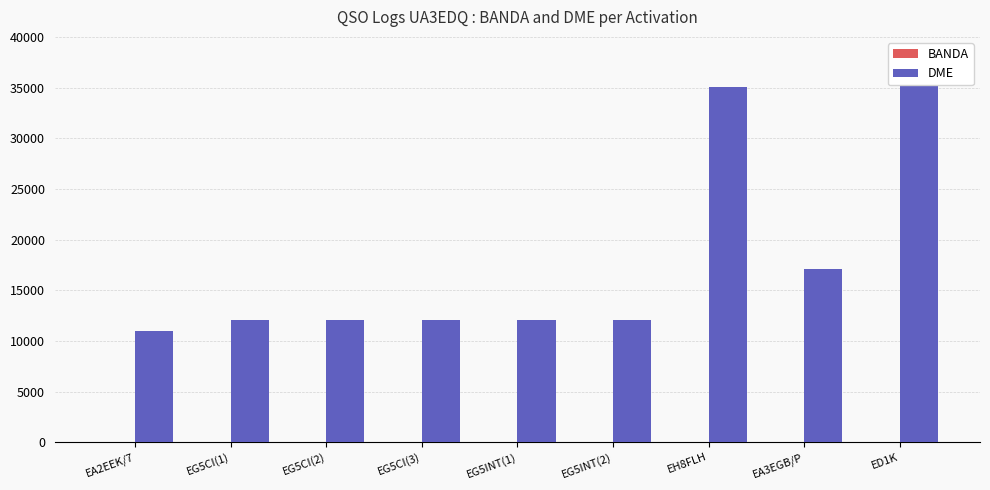

Between EH8FLH and EG5INT(1), which is larger?

EG5INT(1)